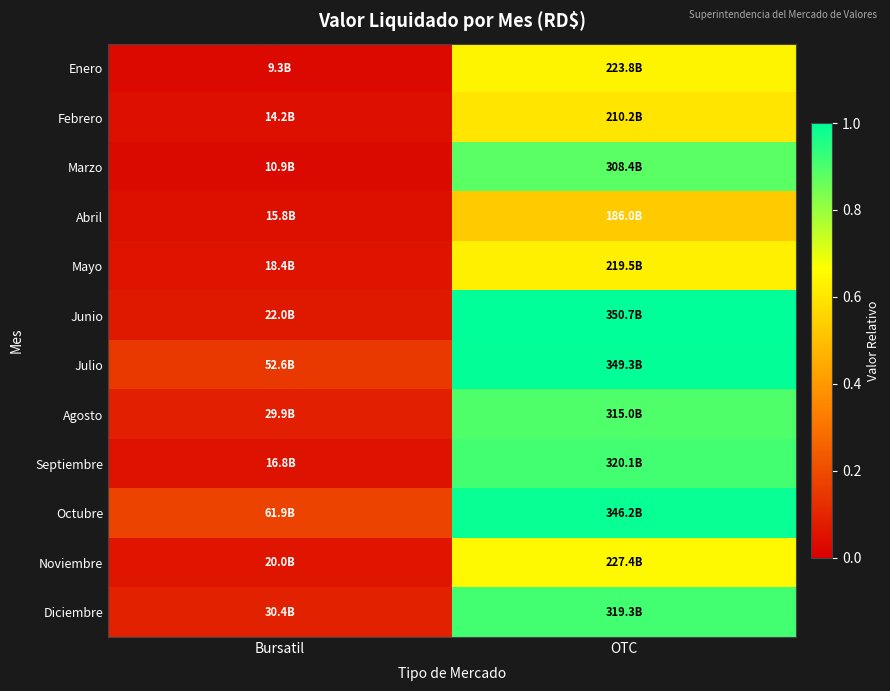

Count the number of data series in this chart.

12